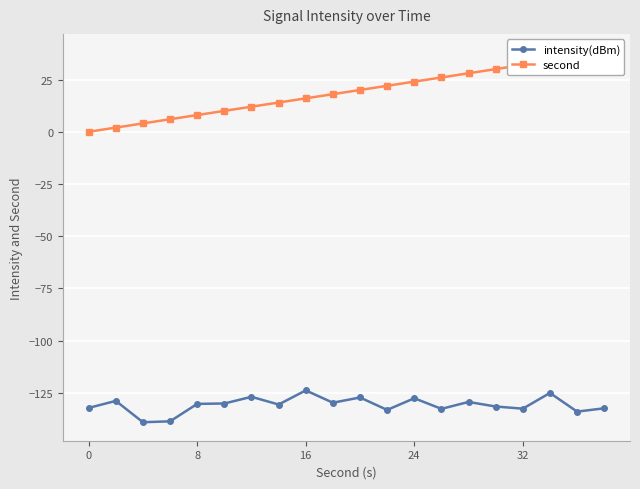

What is the highest value of the second series?

38.0